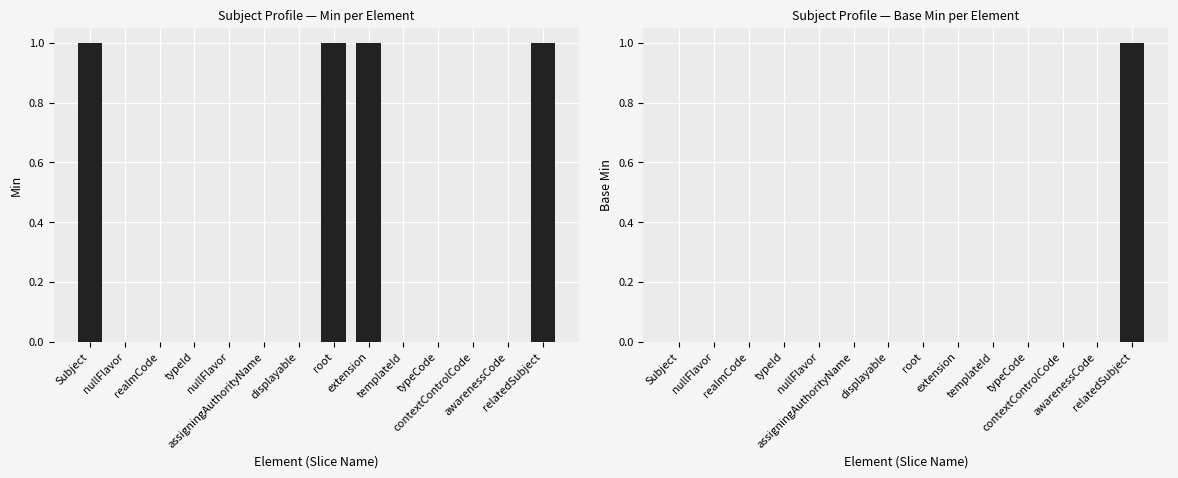

At how many categories does at least one series exceed 0?

4